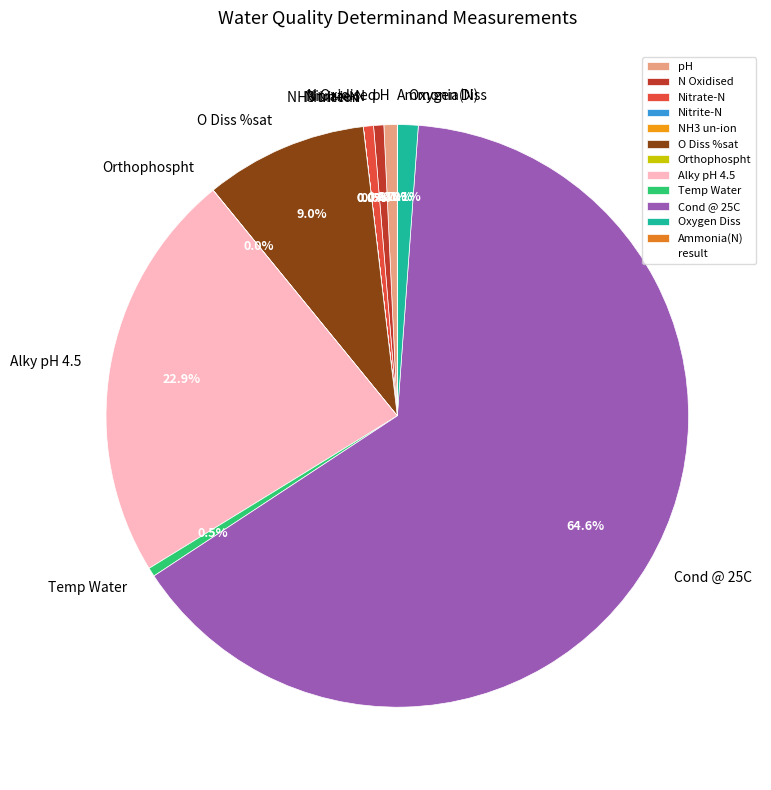

Which slice represents more than half of the pie?

Cond @ 25C